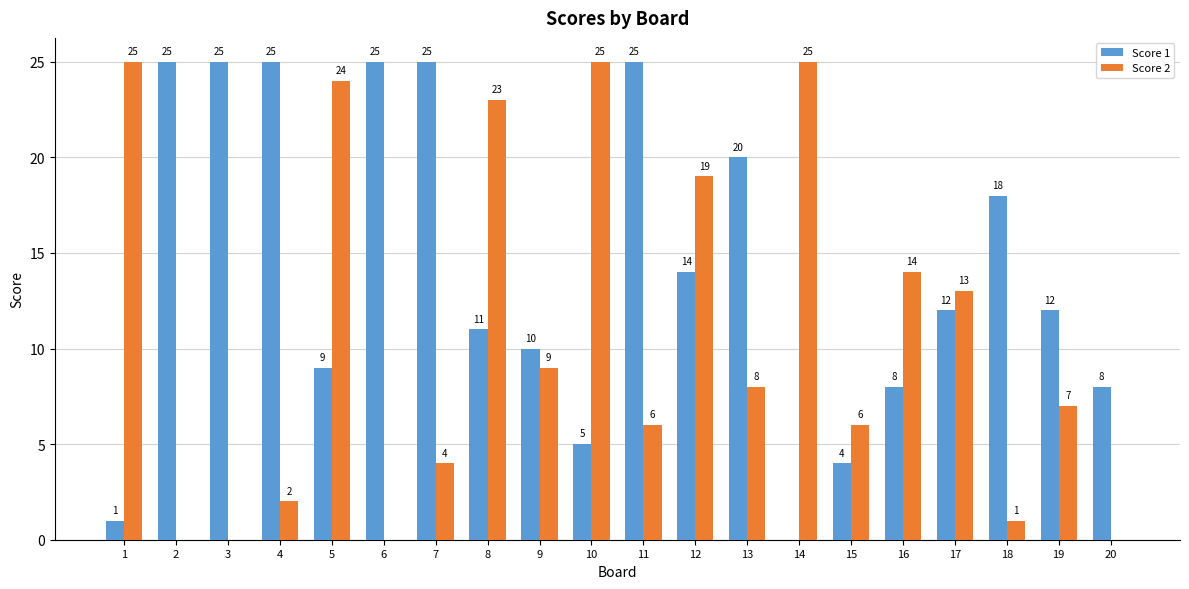

Where does the Score 1 series first go above 12?

2